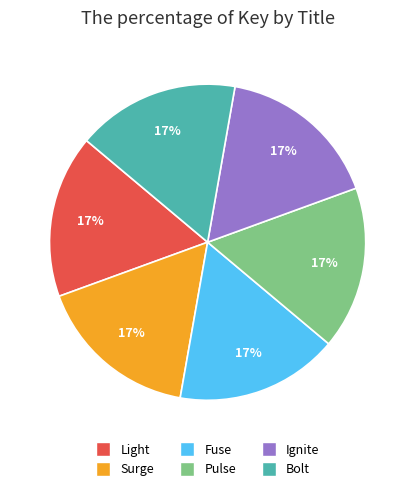

What is the ratio of the value at Ignite to the value at Light?

1.0